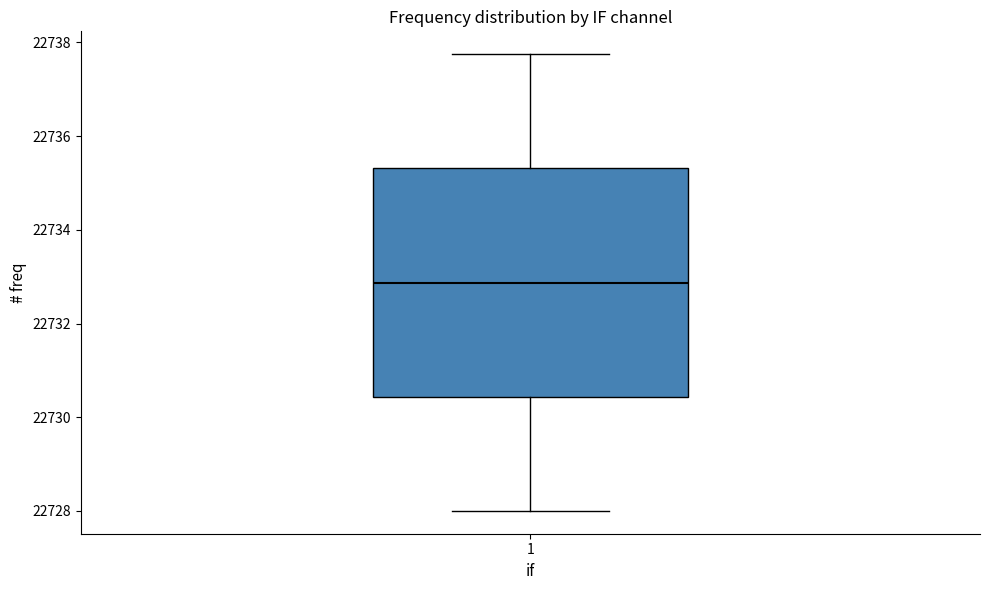

Read this box plot against the y-axis: the position of the median line, the range covered by the box, and the ends of both whiskers. The values are not printed on the chart, so give them approximately, as read against the axis.

median 22732.8, box 22730.4 to 22735.4, whiskers 22728.0 to 22737.8